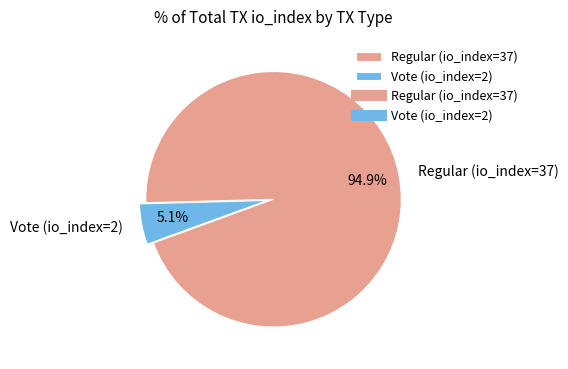

Combined, what portion of the pie is Regular (io_index=37) and Vote (io_index=2)?

100.0%